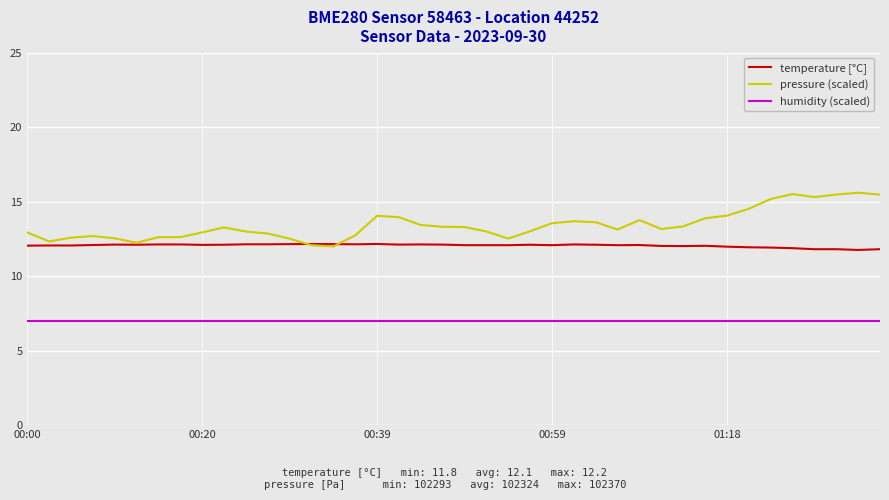

Which series has the largest range (max minus min)?

pressure (scaled)